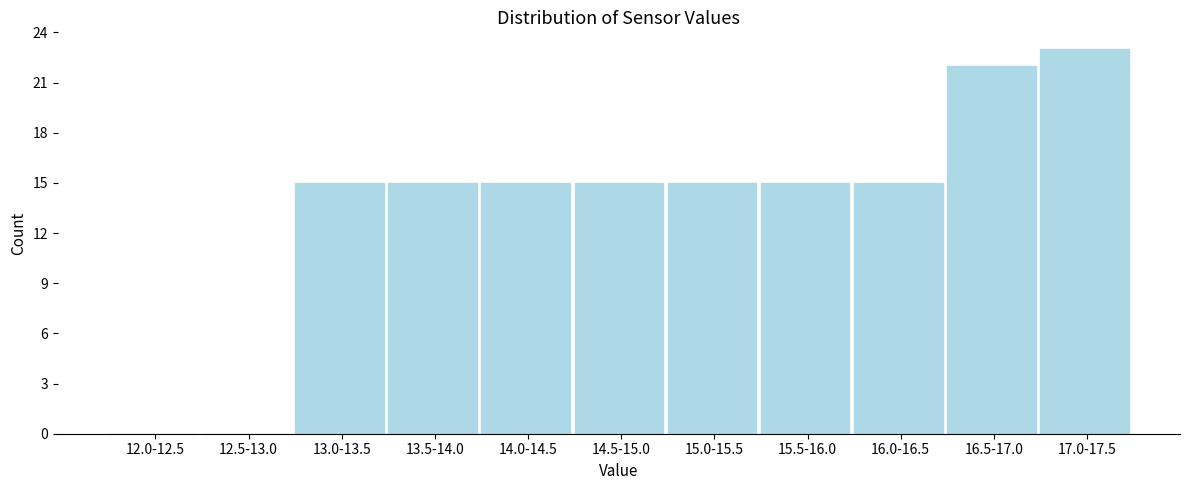

Reading left to right, list all the values displayed in this chart.

12.0-12.5=0	12.5-13.0=0	13.0-13.5=15	13.5-14.0=15	14.0-14.5=15	14.5-15.0=15	15.0-15.5=15	15.5-16.0=15	16.0-16.5=15	16.5-17.0=22	17.0-17.5=23